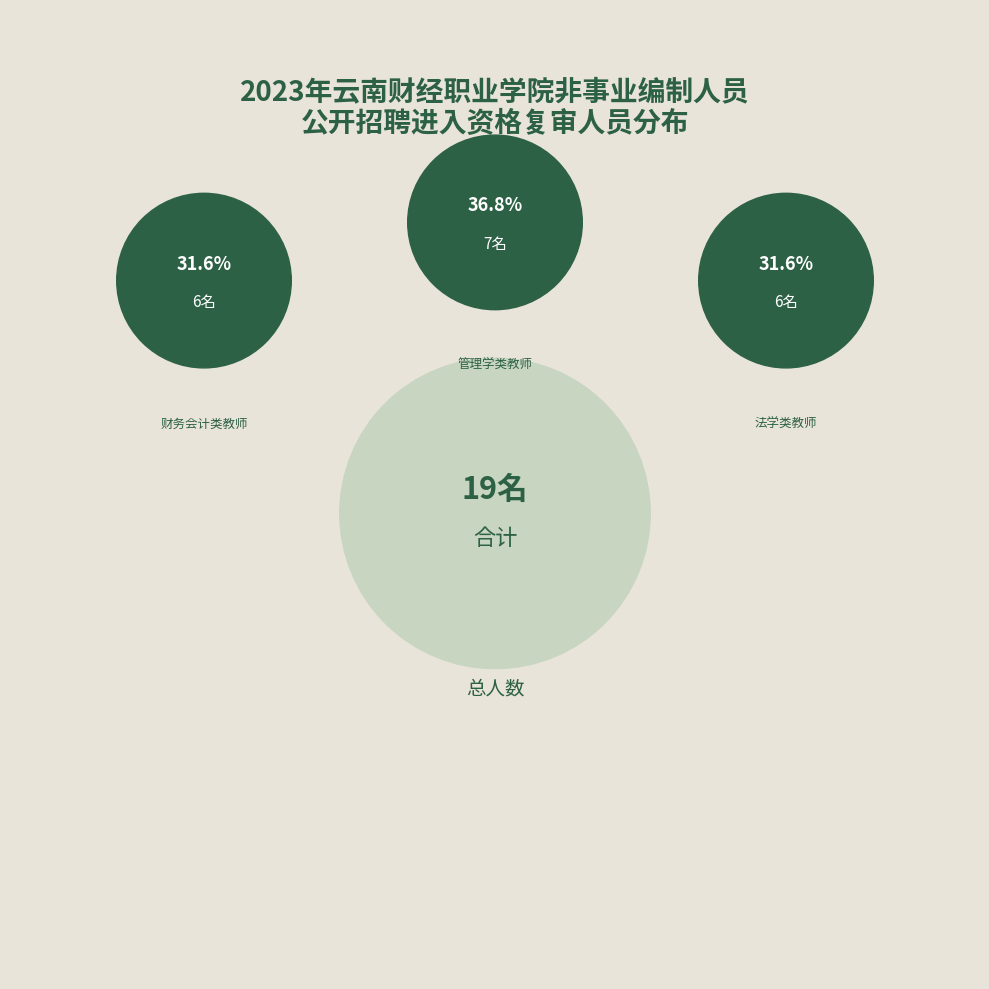

What percentage is the YNCJ004-法学类教师 slice, to the nearest percent?

32%